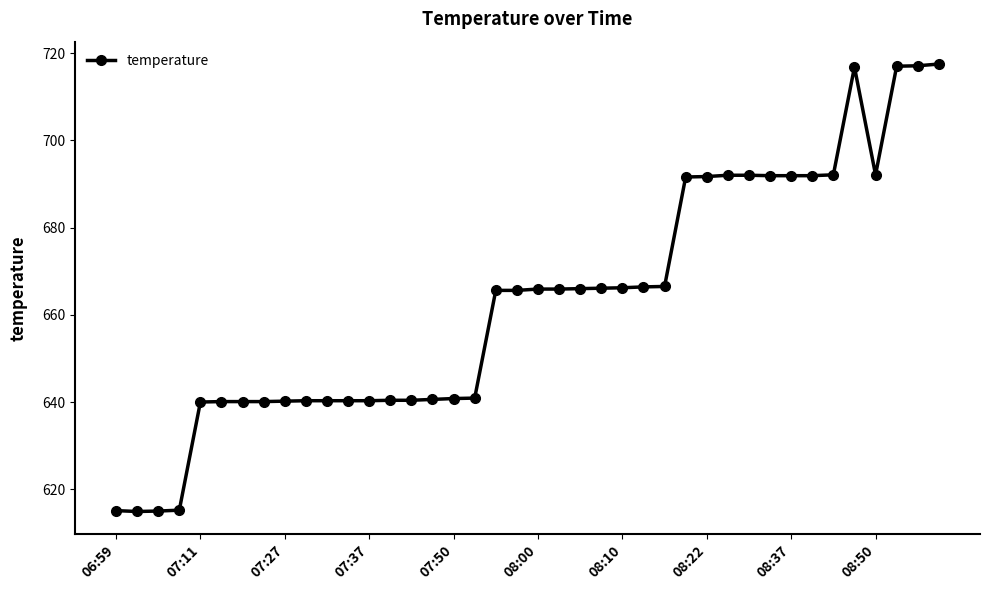

What is the value of the 26th point from the left?

666.4